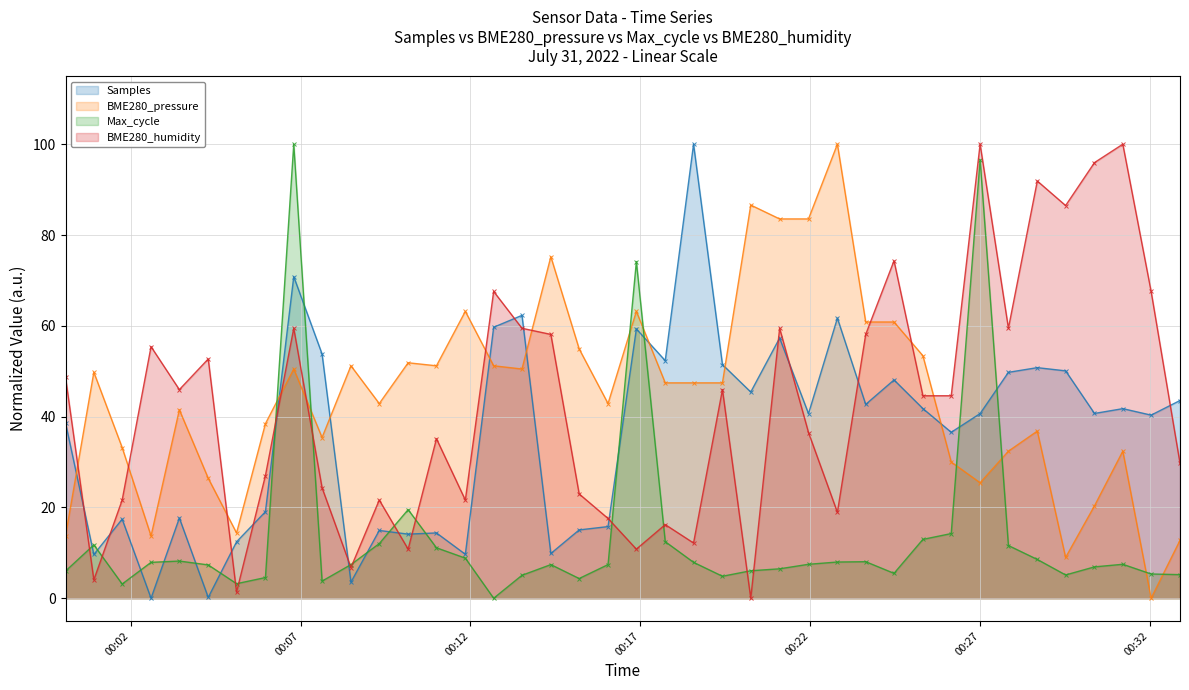

Where do Samples and BME280_humidity first cross each other?

2022/07/31 00:00:05 and 2022/07/31 00:00:55